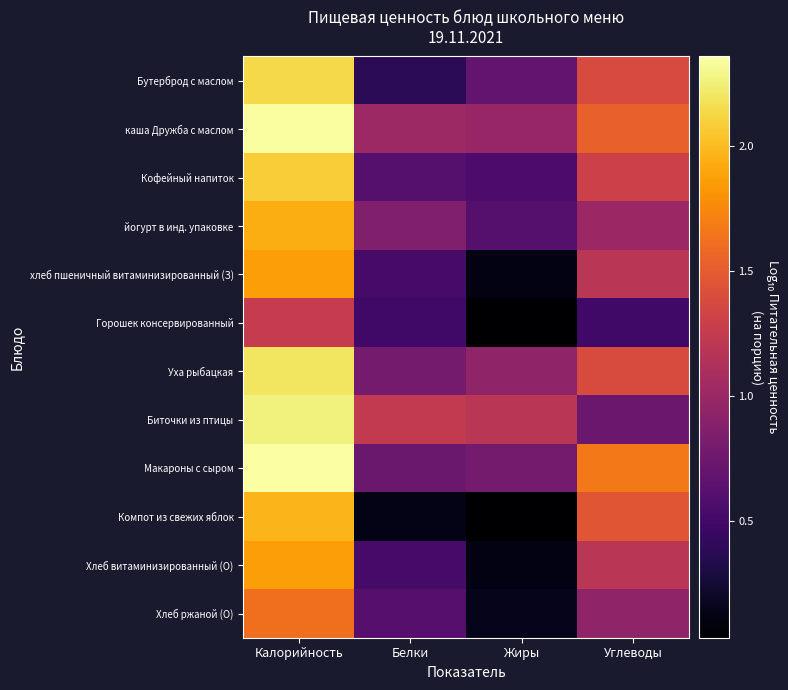

Reading left to right, extract all data points from this chart.

Бутерброд с маслом: Калорийность=2.1	Белки=0.4	Жиры=0.7	Углеводы=1.4
каша Дружба с маслом: Калорийность=2.3	Белки=1.0	Жиры=1.0	Углеводы=1.5
Кофейный напиток: Калорийность=2.1	Белки=0.6	Жиры=0.6	Углеводы=1.3
йогурт в инд. упаковке: Калорийность=1.9	Белки=0.9	Жиры=0.6	Углеводы=1.0
хлеб пшеничный витаминизированный (З): Калорийность=1.9	Белки=0.5	Жиры=0.1	Углеводы=1.2
Горошек консервированный: Калорийность=1.3	Белки=0.5	Жиры=0.0	Углеводы=0.5
Уха рыбацкая: Калорийность=2.2	Белки=0.8	Жиры=0.9	Углеводы=1.4
Биточки из птицы: Калорийность=2.3	Белки=1.2	Жиры=1.2	Углеводы=0.7
Макароны с сыром: Калорийность=2.4	Белки=0.7	Жиры=0.8	Углеводы=1.7
Компот из свежих яблок: Калорийность=2.0	Белки=0.1	Жиры=0.0	Углеводы=1.5
Хлеб витаминизированный (О): Калорийность=1.9	Белки=0.5	Жиры=0.1	Углеводы=1.2
Хлеб ржаной (О): Калорийность=1.6	Белки=0.6	Жиры=0.1	Углеводы=0.9